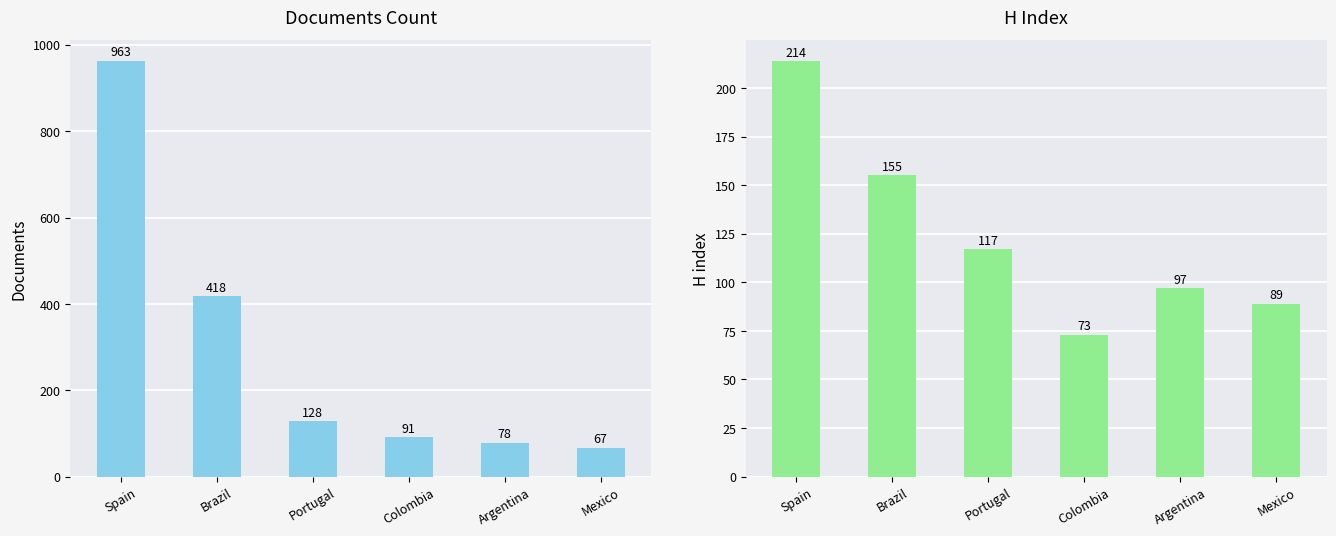

How many data points does each series have?

6